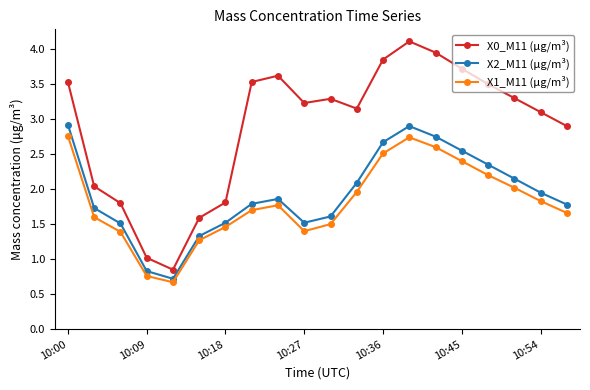

What is the difference between the maximum and second lowest values in the X1_M11 (μg/m³) series?

2.0